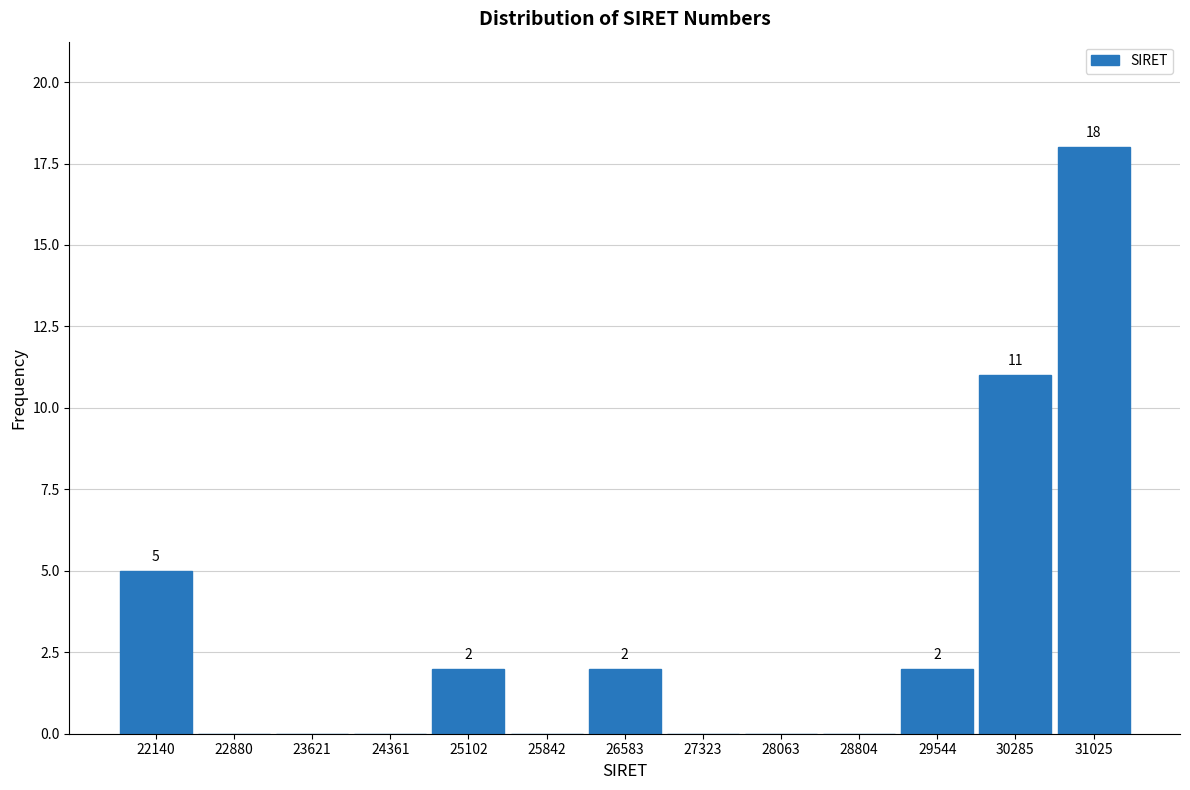

Reading left to right, what are all the values shown in this chart?

22140=5	22880=0	23621=0	24361=0	25102=2	25842=0	26583=2	27323=0	28063=0	28804=0	29544=2	30285=11	31025=18